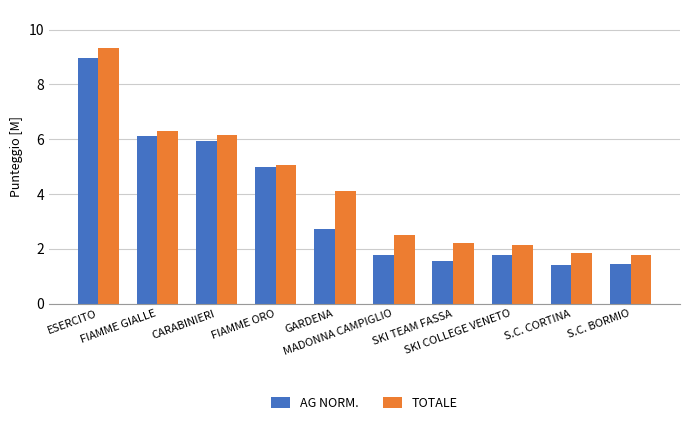

Reading right to left, extract all data points from this chart.

AG NORM.: 1.4	1.4	1.8	1.6	1.8	2.7	5.0	5.9	6.1	9.0
TOTALE: 1.8	1.9	2.1	2.2	2.5	4.1	5.1	6.2	6.3	9.3